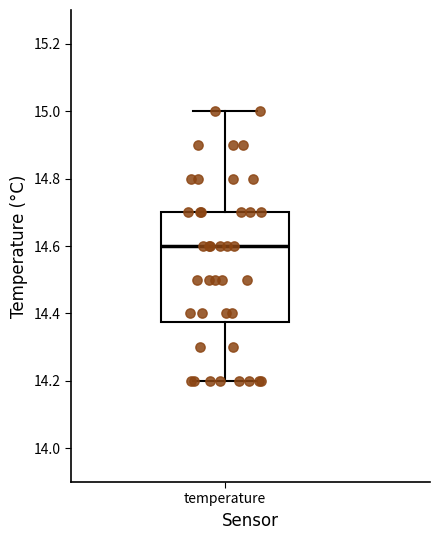

Where is the lower edge of the box for temperature on the y-axis? The values are not printed on the chart, so give them approximately, as read against the axis.

14.38